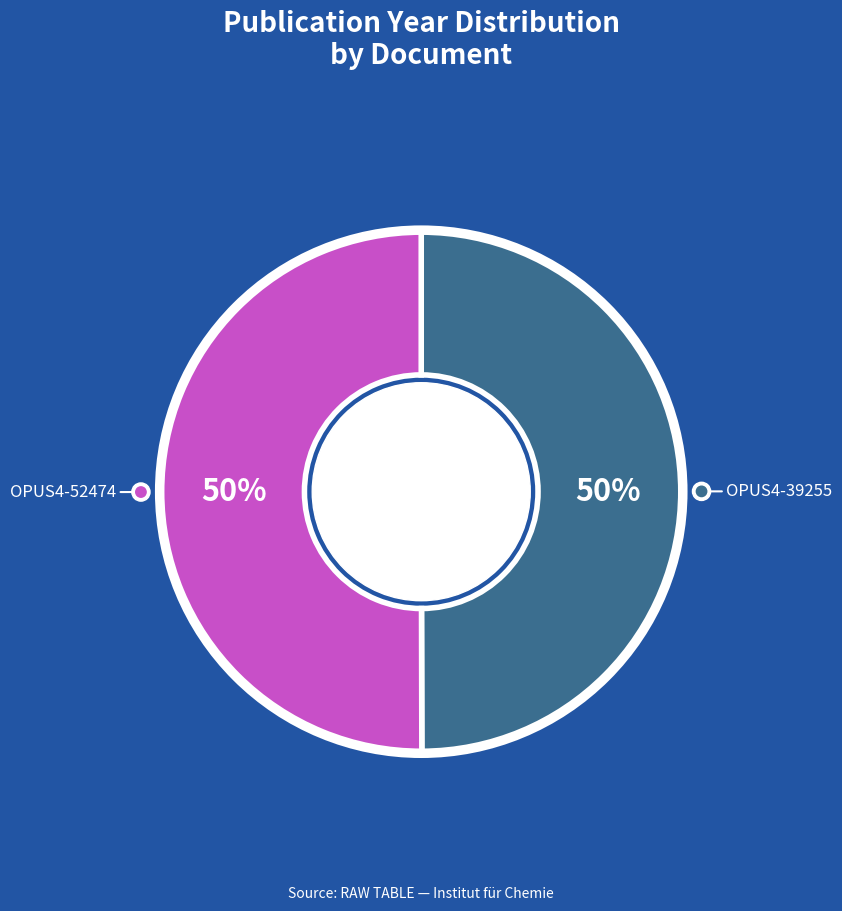

True or false: OPUS4-52474 accounts for 62% of the total.

False